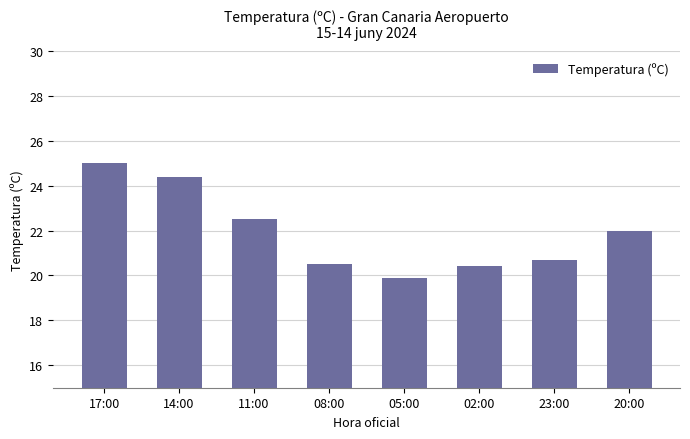

How many bars are there in total?

8